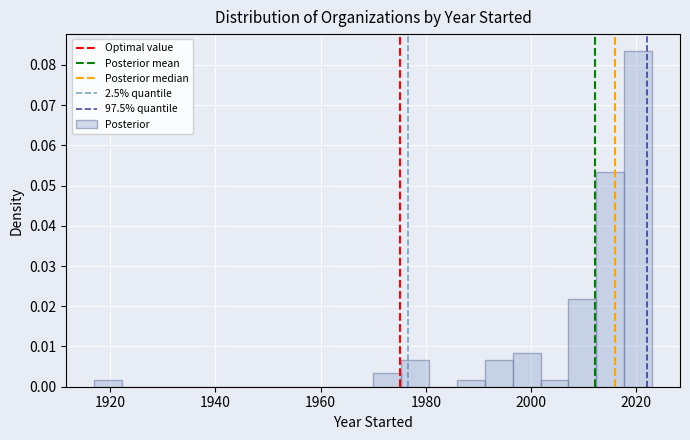

Read against the x-axis, roughly where is the centre of the tallest bar?

2020